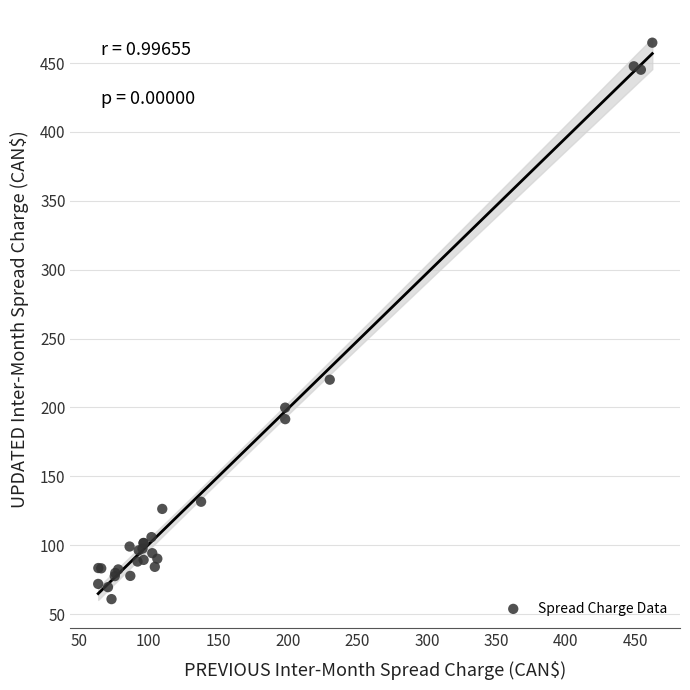

What Y value in the scatter plot is closest to 262?

220.2